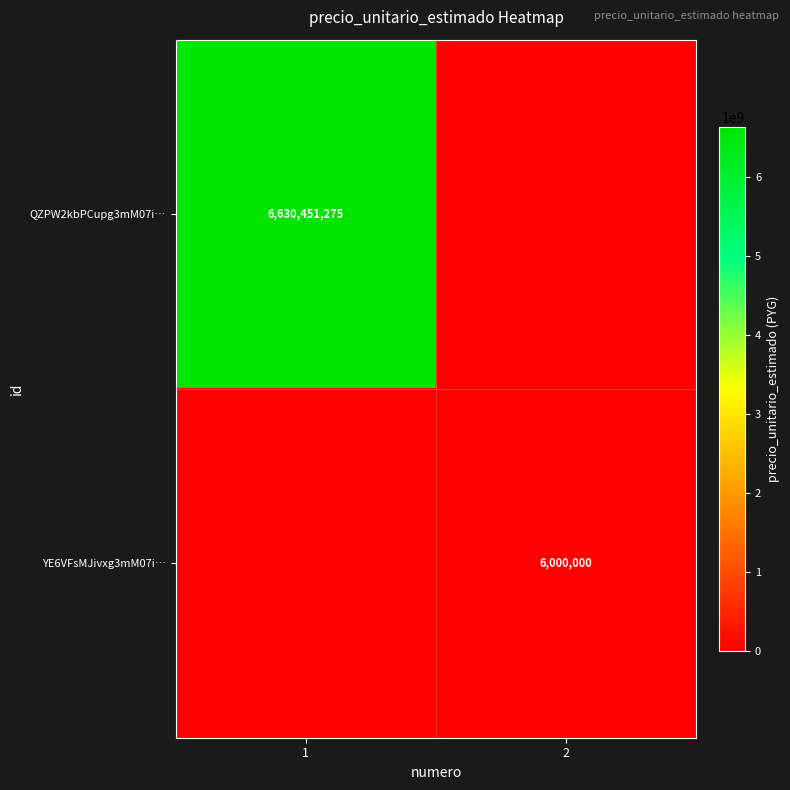

The value of QZPW2kbPCupg3mM07i… at 1 is 6630451275. True or false?

True